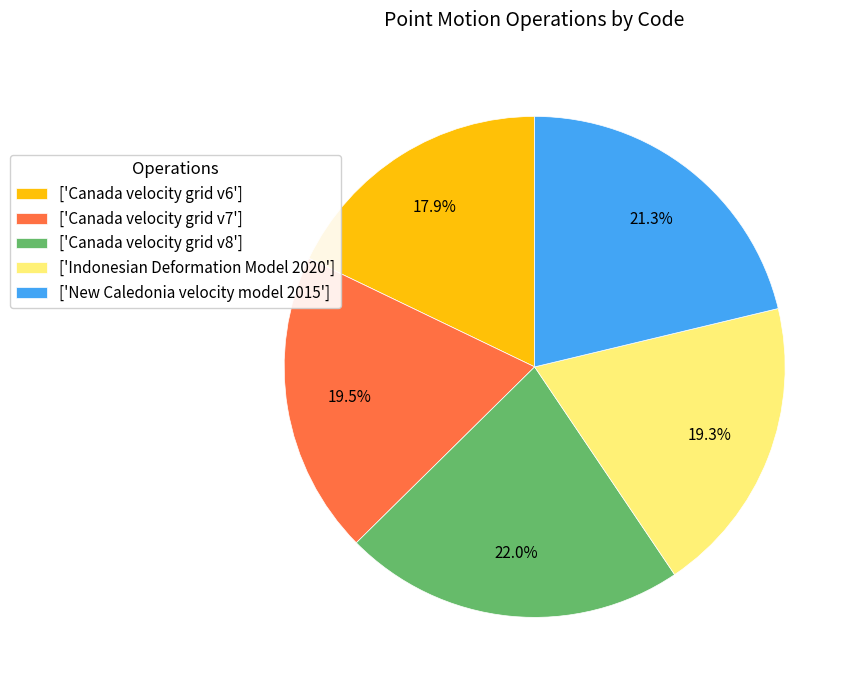

Between ['Canada velocity grid v6'] and ['Canada velocity grid v7'], which is larger?

['Canada velocity grid v7']